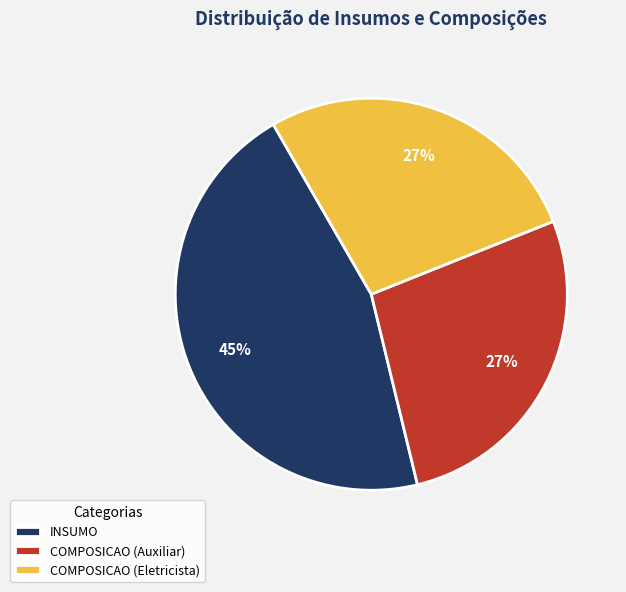

True or false: COMPOSICAO (Auxiliar) accounts for 27% of the total.

True